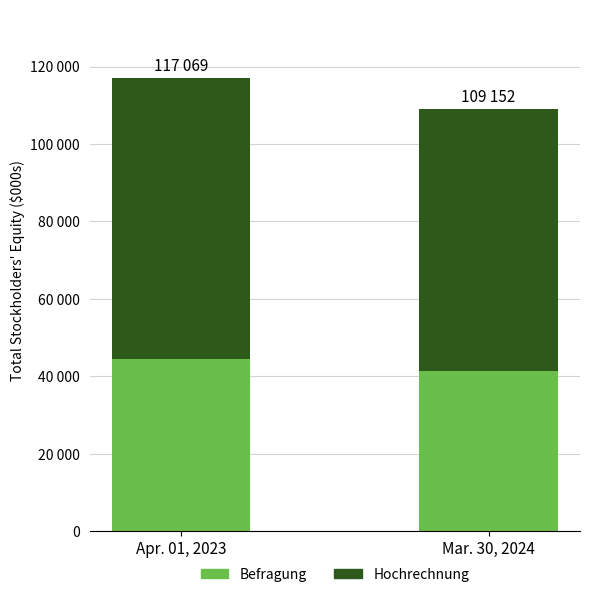

Are the bars grouped side by side (vs. stacked)?

No